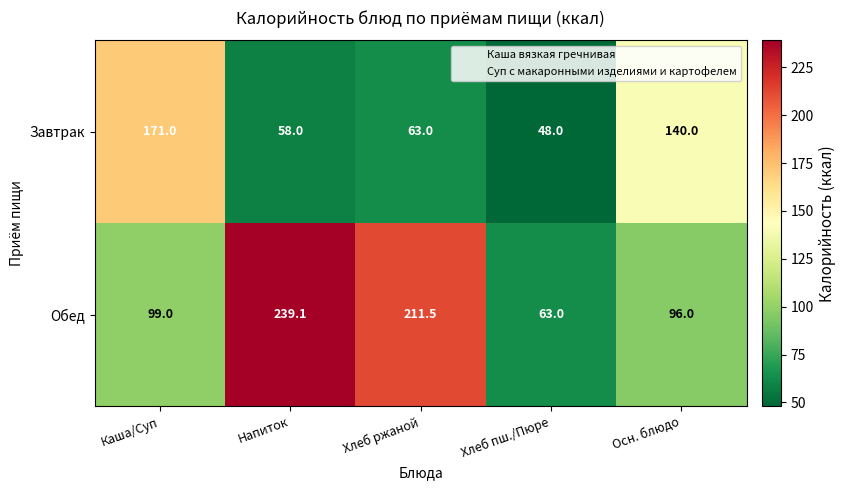

Rank the series by their maximum value, from lowest to highest.

Завтрак, Обед